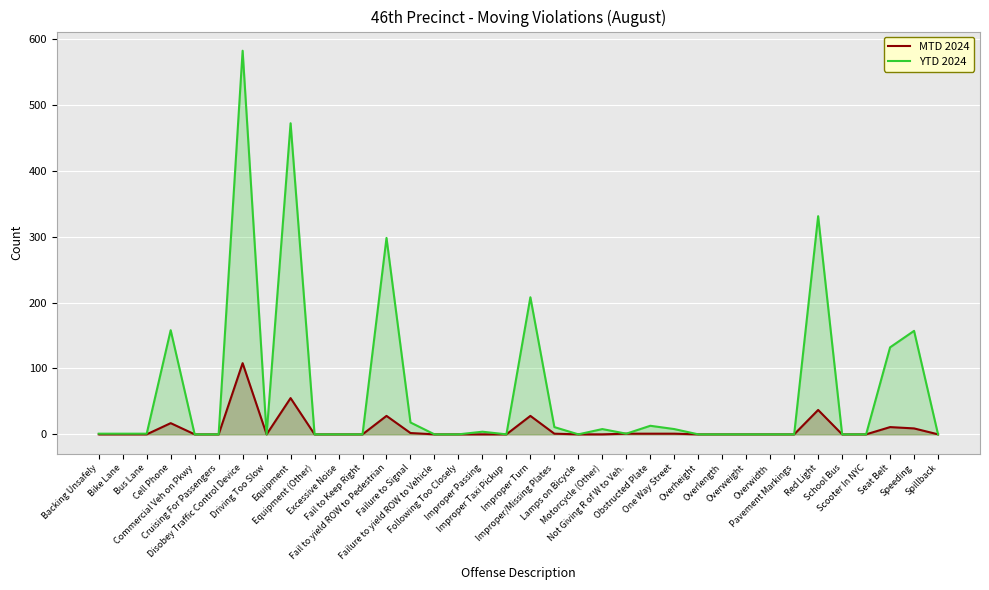

What is the sum of all MTD 2024 values?

299